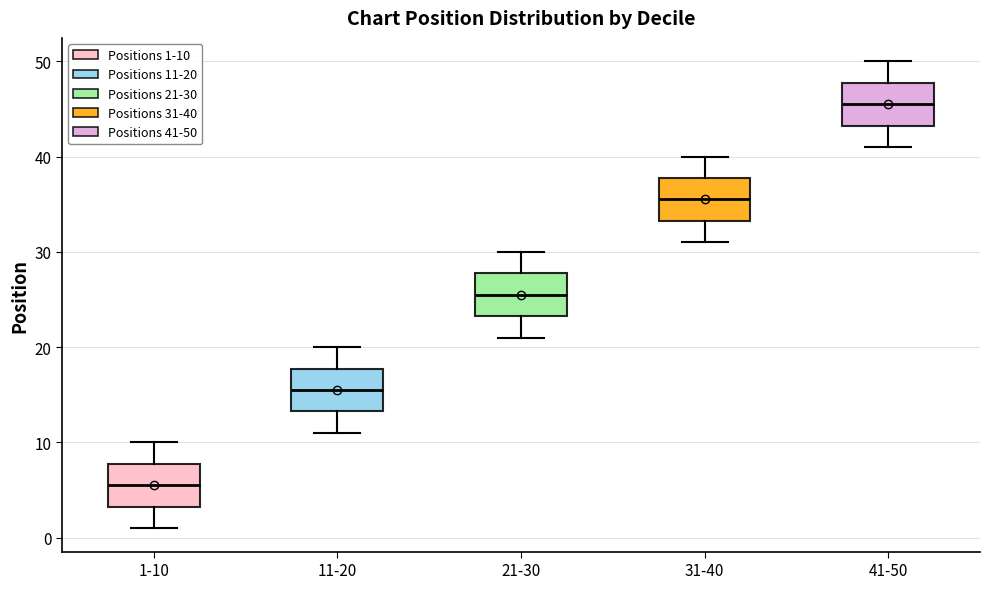

Reading left to right, transcribe this box plot: for each box, give where its median line is, the range the box spans, and where its two whiskers end, as read against the y-axis. The values are not printed on the chart, so give them approximately, as read against the axis.

1-10: median 6, box 3 to 8, whiskers 1 to 10
11-20: median 16, box 13 to 18, whiskers 11 to 20
21-30: median 26, box 23 to 28, whiskers 21 to 30
31-40: median 36, box 33 to 38, whiskers 31 to 40
41-50: median 46, box 43 to 48, whiskers 41 to 50